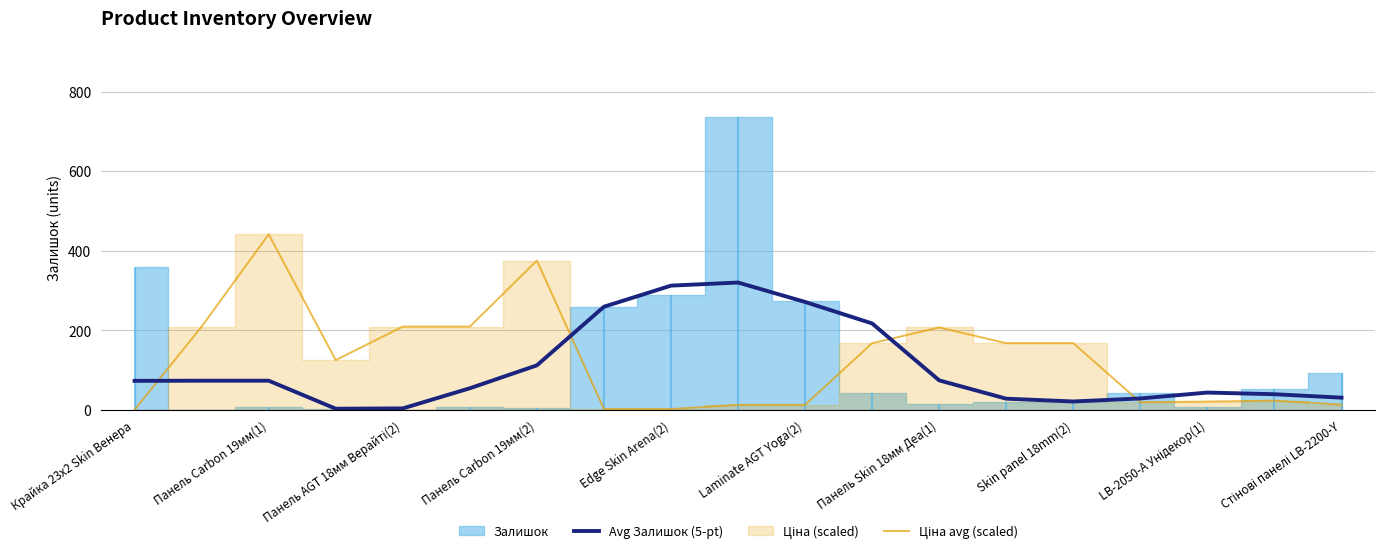

True or false: Ціна avg (scaled) has more than 1 points higher than both neighbors.

True